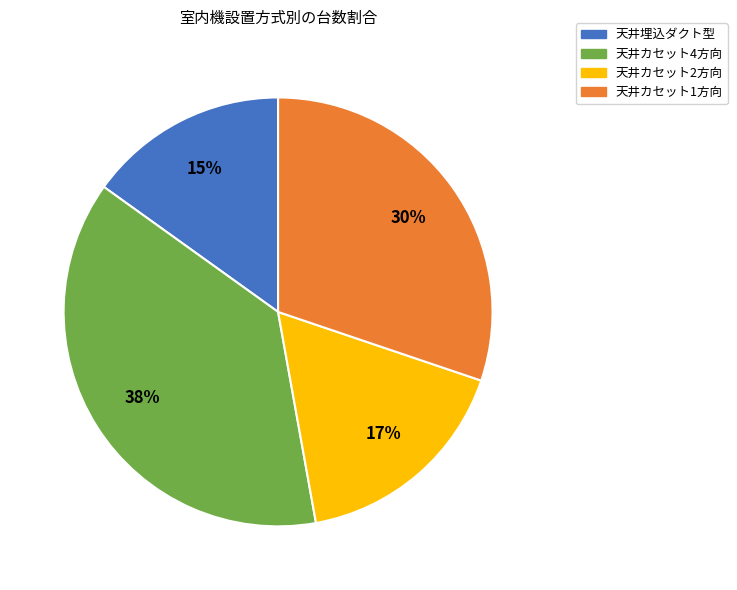

Rank the categories by value from lowest to highest.

天井埋込ダクト型, 天井カセット2方向, 天井カセット1方向, 天井カセット4方向